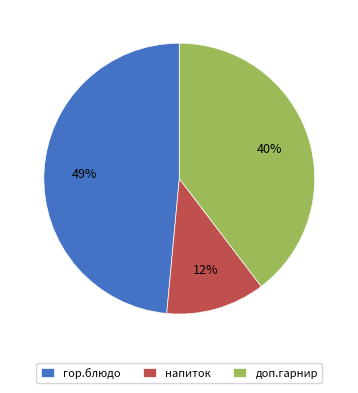

Count the number of slices in the pie.

3